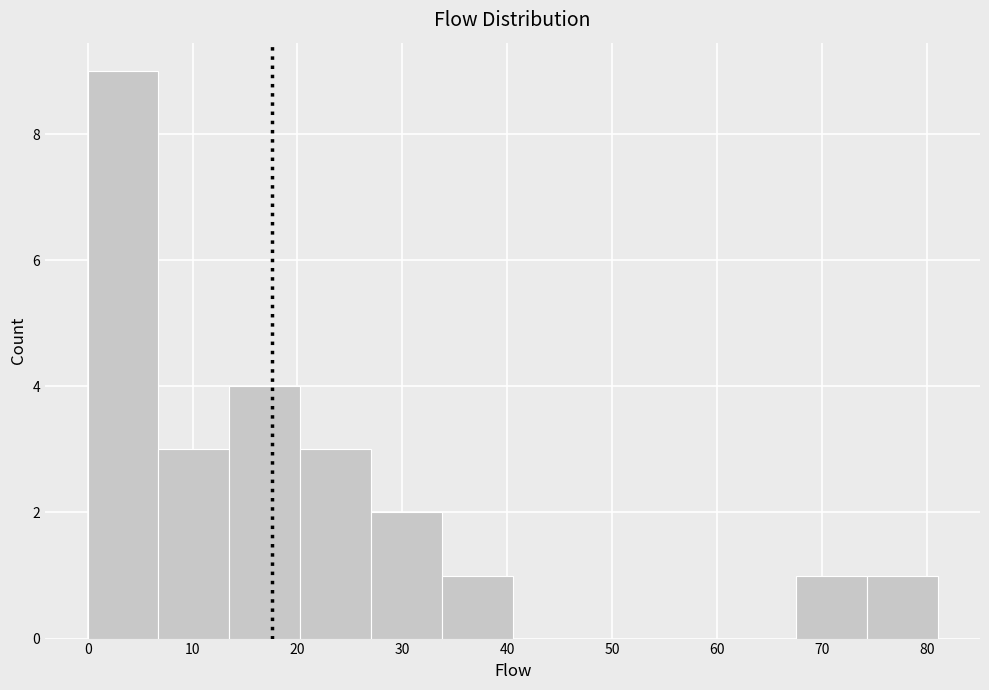

Reading left to right, list every bar in this chart as the range it spans on the x-axis followed by its height. Neither the bar edges nor the heights are printed on the chart, so give them approximately, as read against the axes.

0 to 7: 9
7 to 14: 3
14 to 20: 4
20 to 27: 3
27 to 34: 2
34 to 41: 1
41 to 47: 0
47 to 54: 0
54 to 61: 0
61 to 68: 0
68 to 74: 1
74 to 81: 1